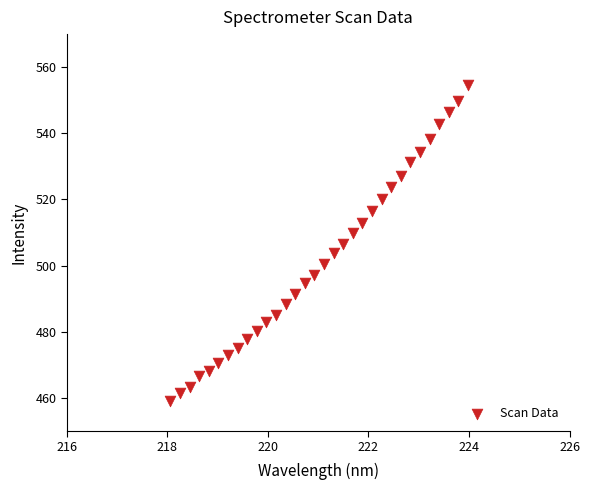

What is the range of Y values (max minus min)?

95.6